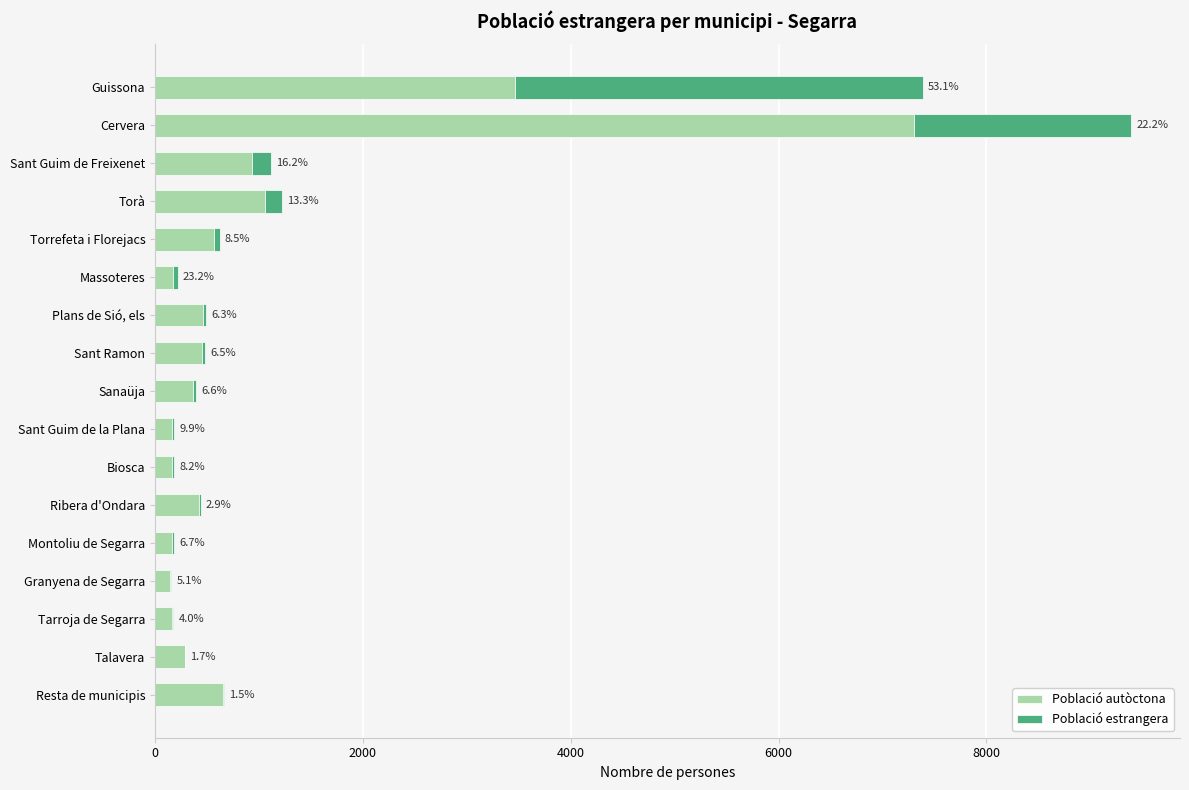

What are all the series names shown in the legend?

Població autòctona, Població estrangera